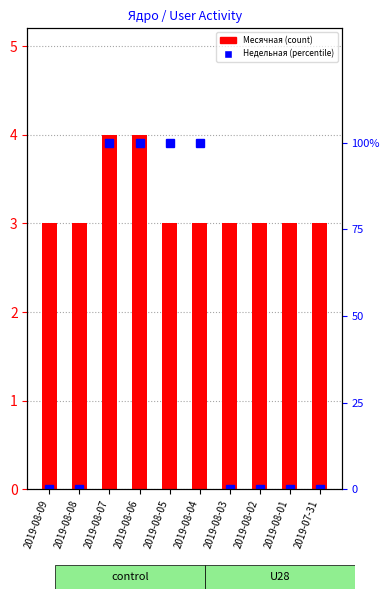

Reading right to left, what are all the values shown in this chart?

Месячная: 3	3	3	3	3	3	4	4	3	3
Недельная (%, norm): 0	0	0	0	100	100	100	100	0	0